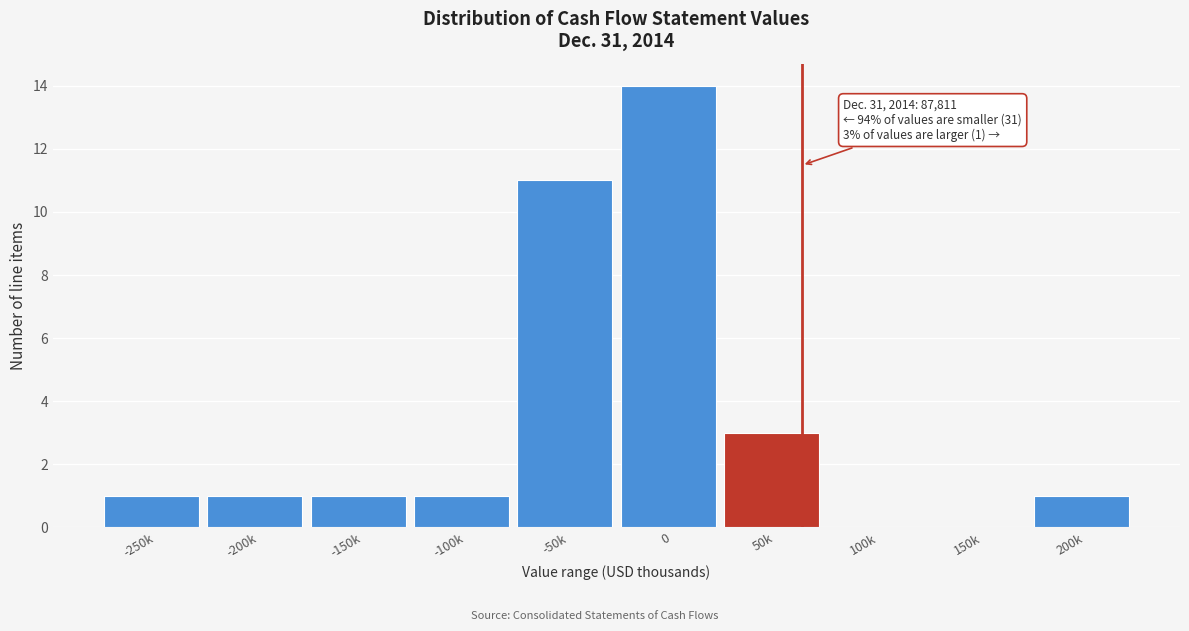

Reading left to right, what are all the values shown in this chart?

-250k=1	-200k=1	-150k=1	-100k=1	-50k=11	0=14	50k=3	100k=0	150k=0	200k=1